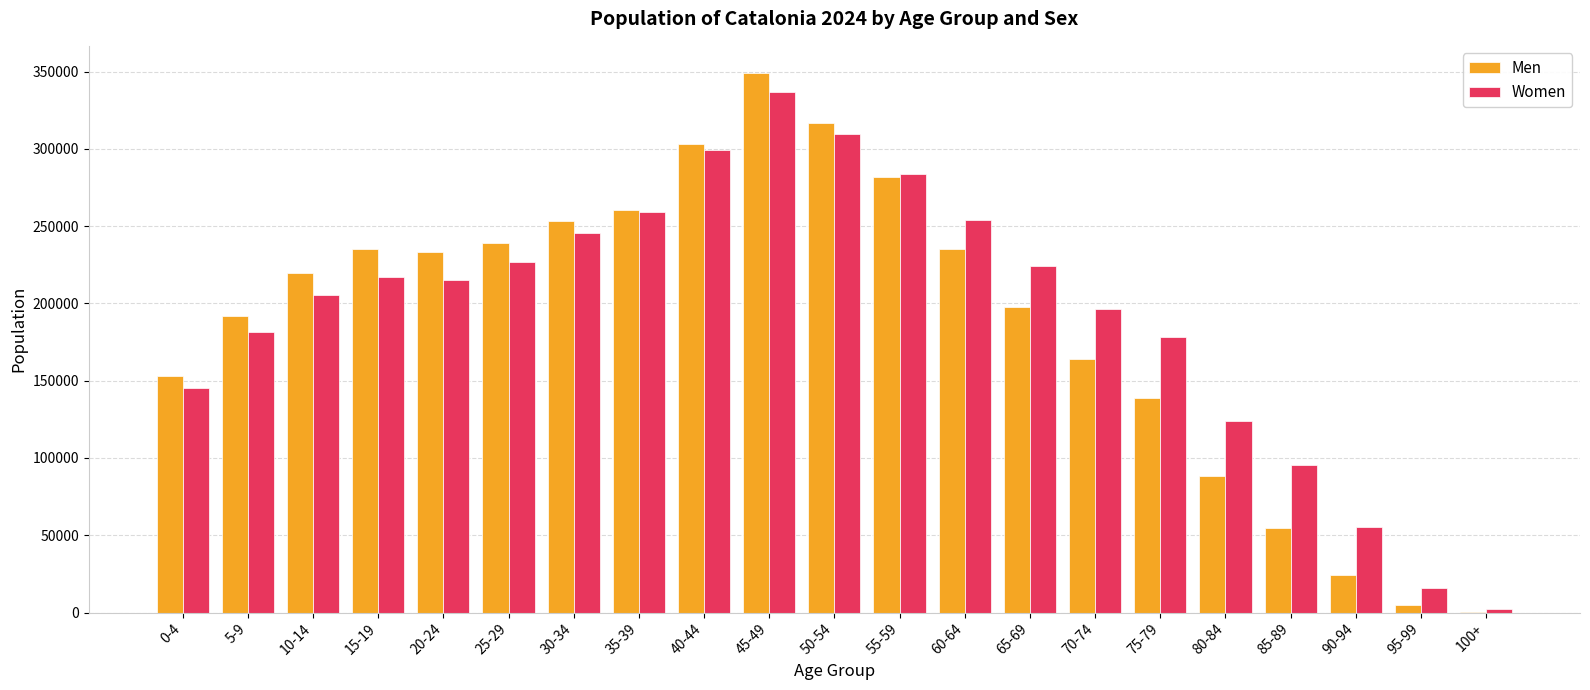

The Men series shows 233442 at 20-24. True or false?

True